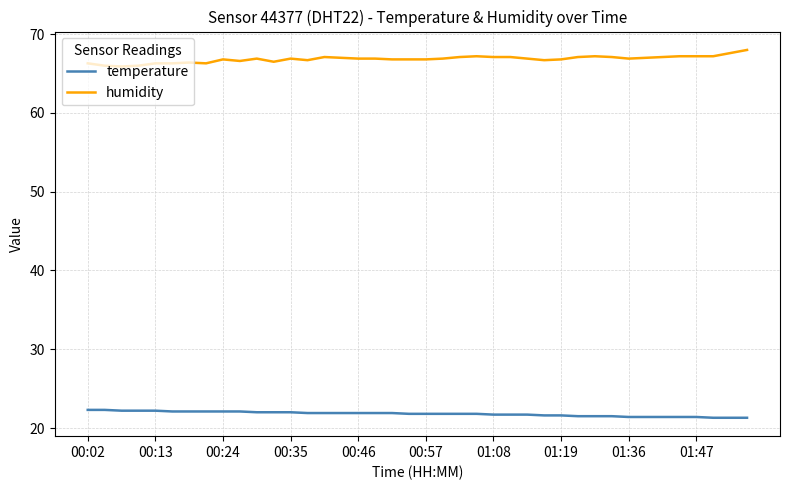

What is the difference between the maximum and minimum values in the humidity series?

2.1